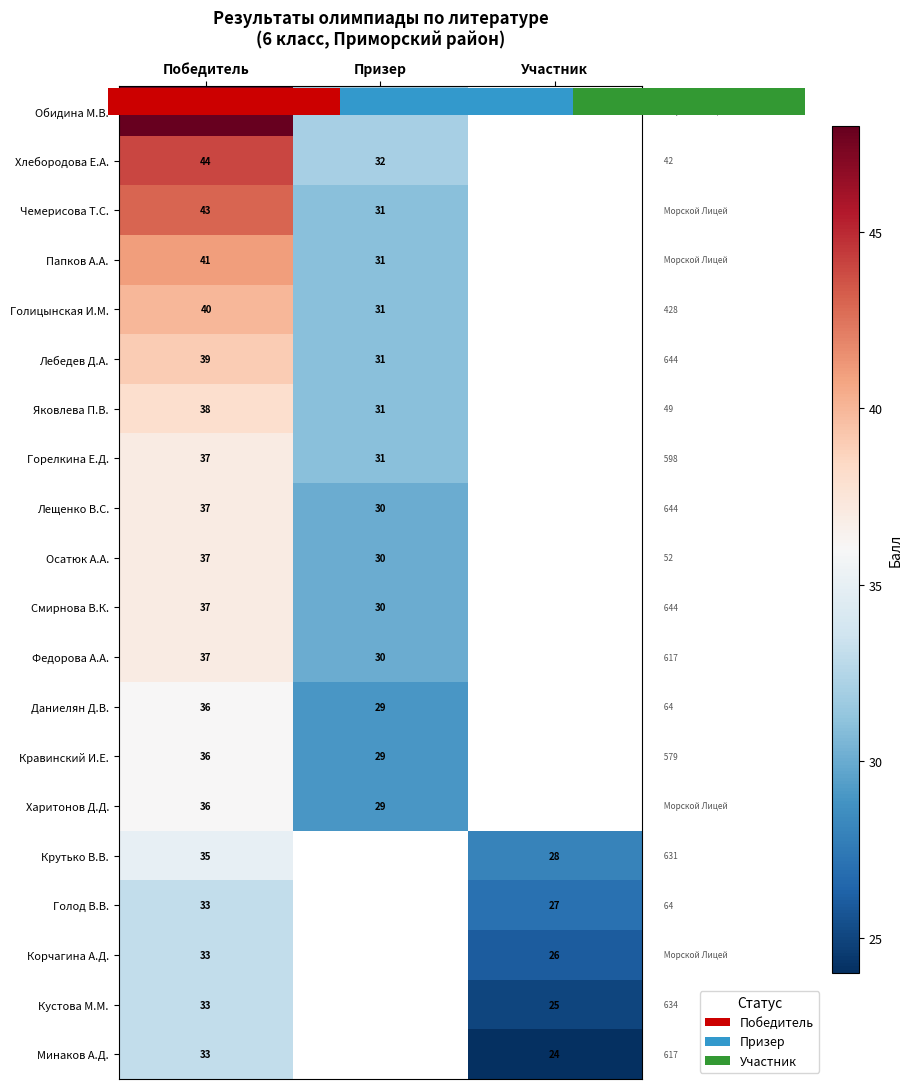

What is the difference between the highest and lowest values at Победитель?

15.0